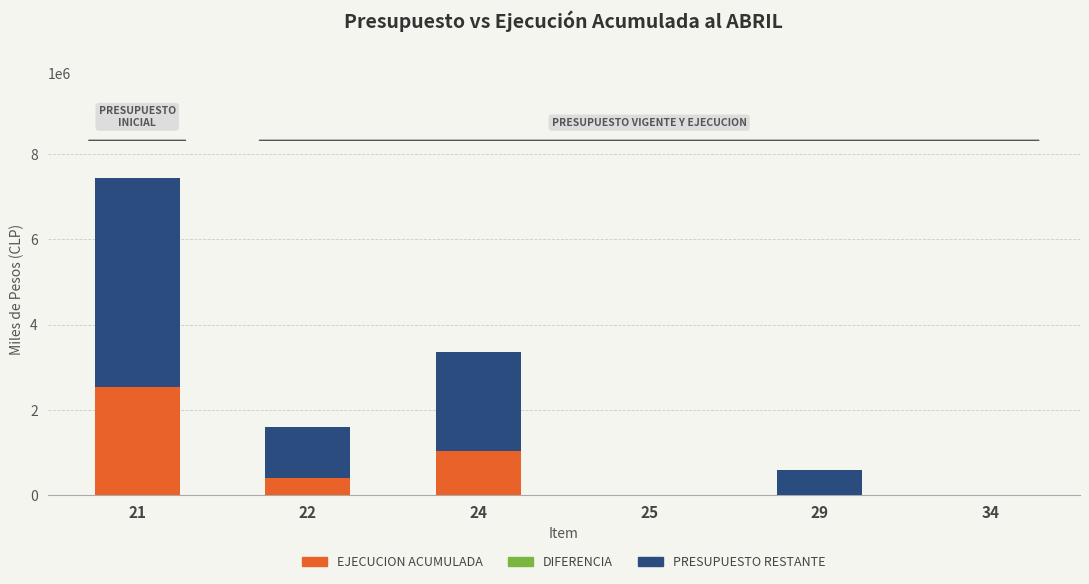

What is the difference between the EJECUCION ACUMULADA values at 34 and 24?

1037285